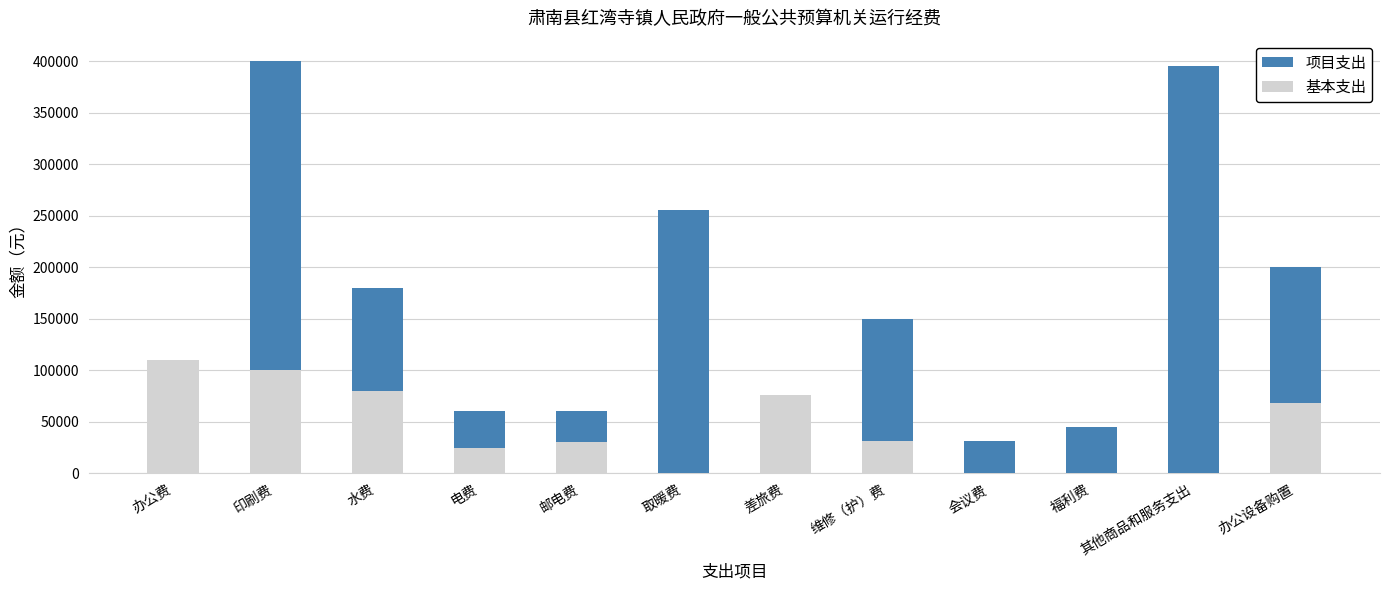

The 基本支出 series shows -99868.0 at 其他商品和服务支出. True or false?

False